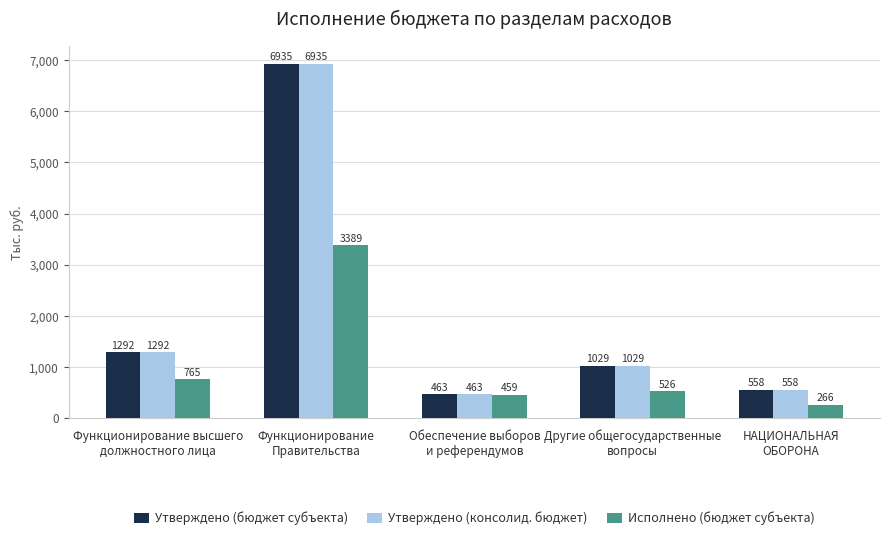

Where is Исполнено (бюджет субъекта) nearest to the value 1827?

Функционирование высшего
должностного лица